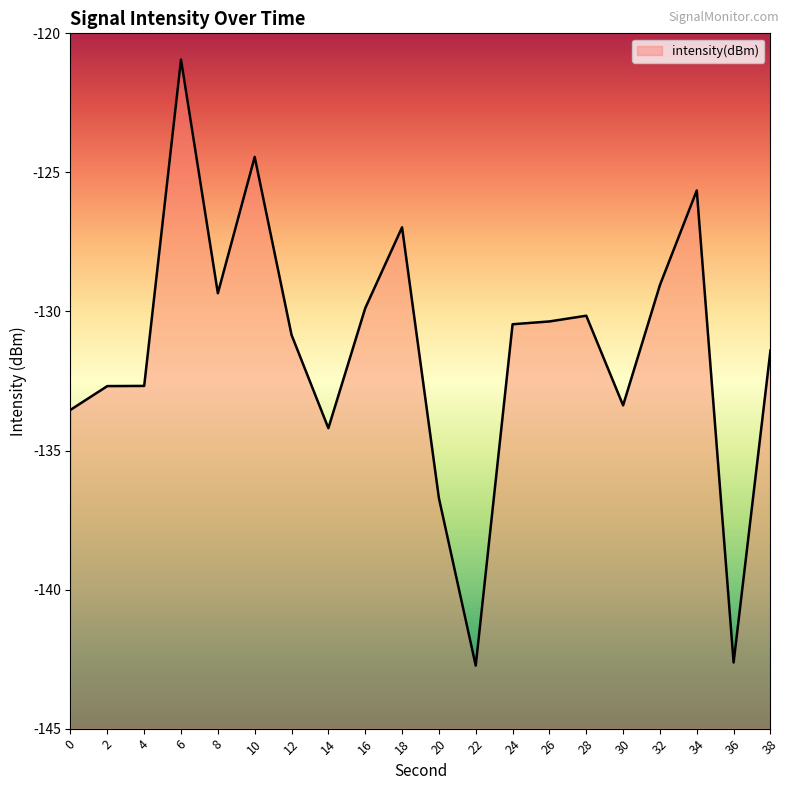

How many lines are shown in the chart?

1